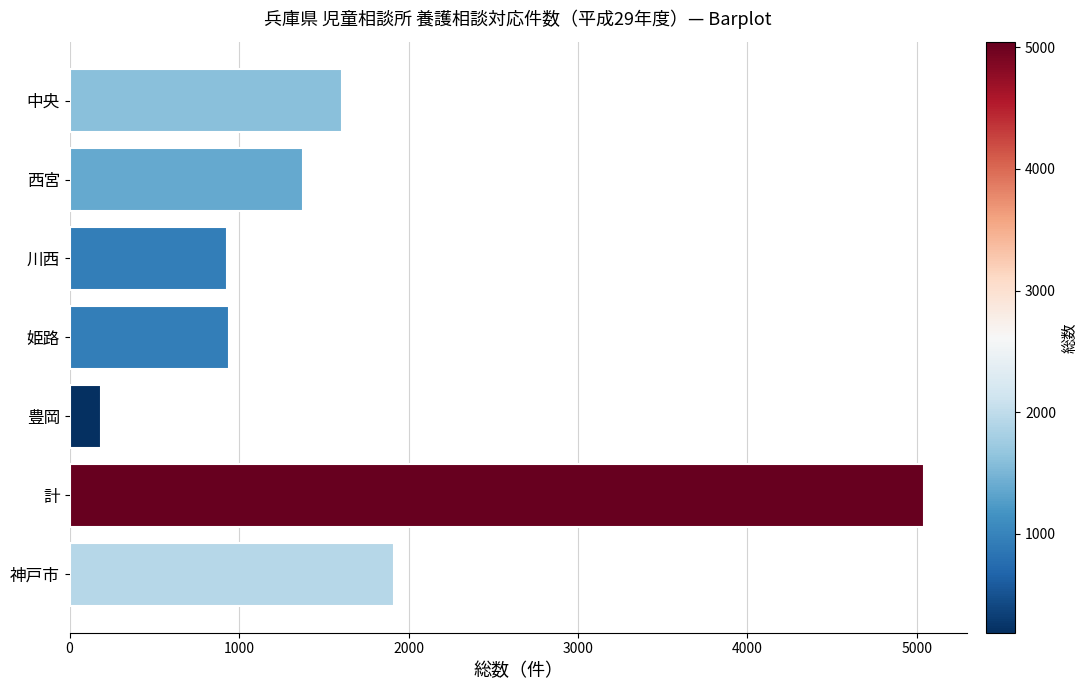

What value does the data have at 神戸市, to the nearest 10?

1920